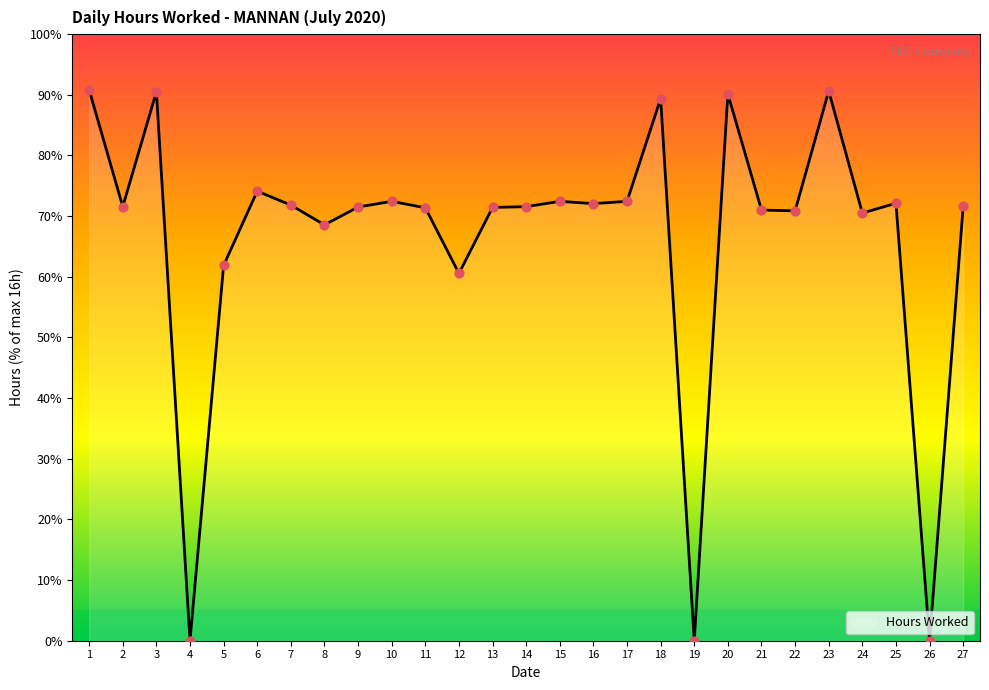

What is the ratio of the value at 5 to the value at 1?

0.7